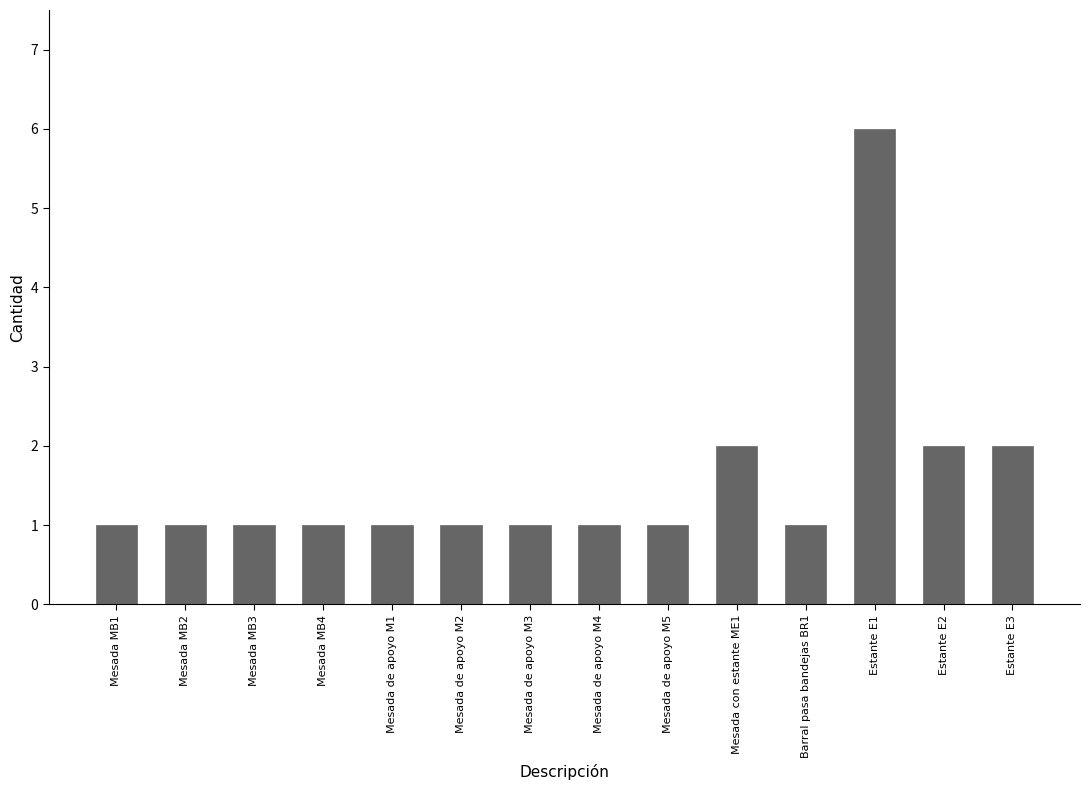

What is the sum of all values?

22